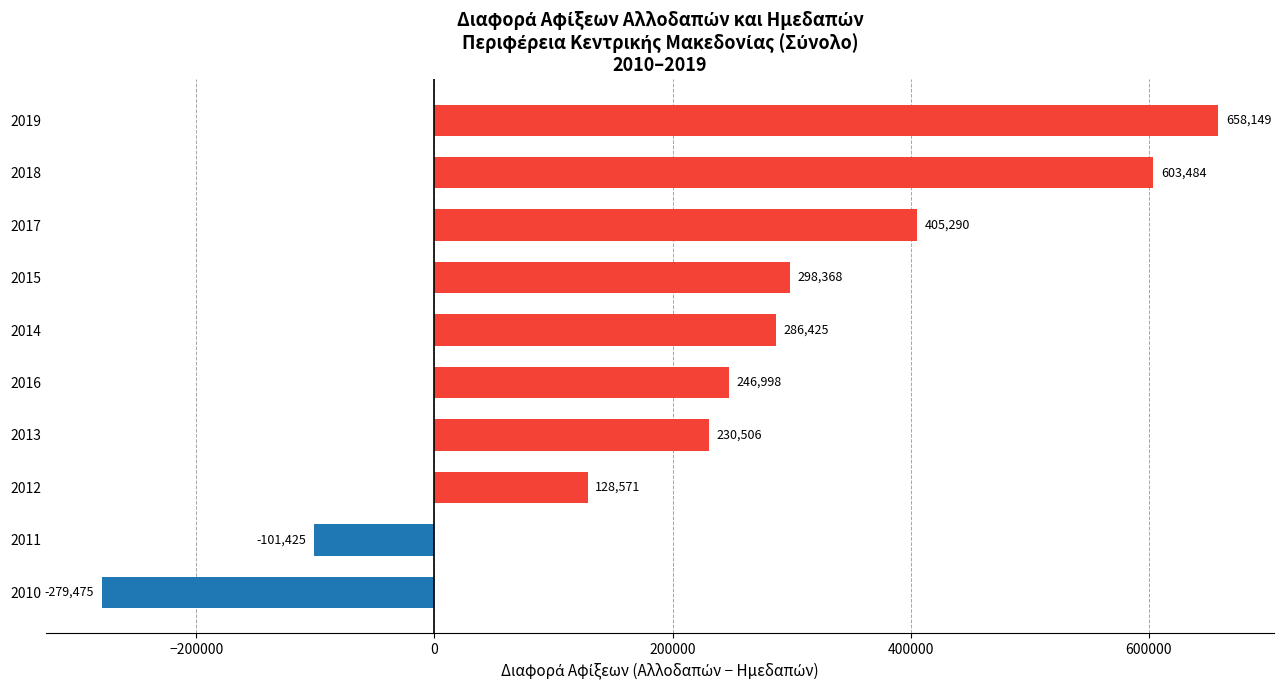

Which category has the lowest value across all series?

2010